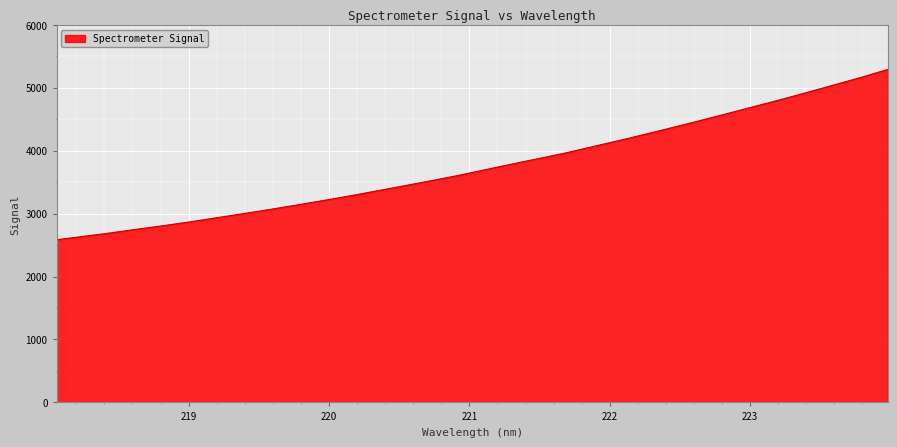

What is the difference between the maximum and minimum values?

2706.4